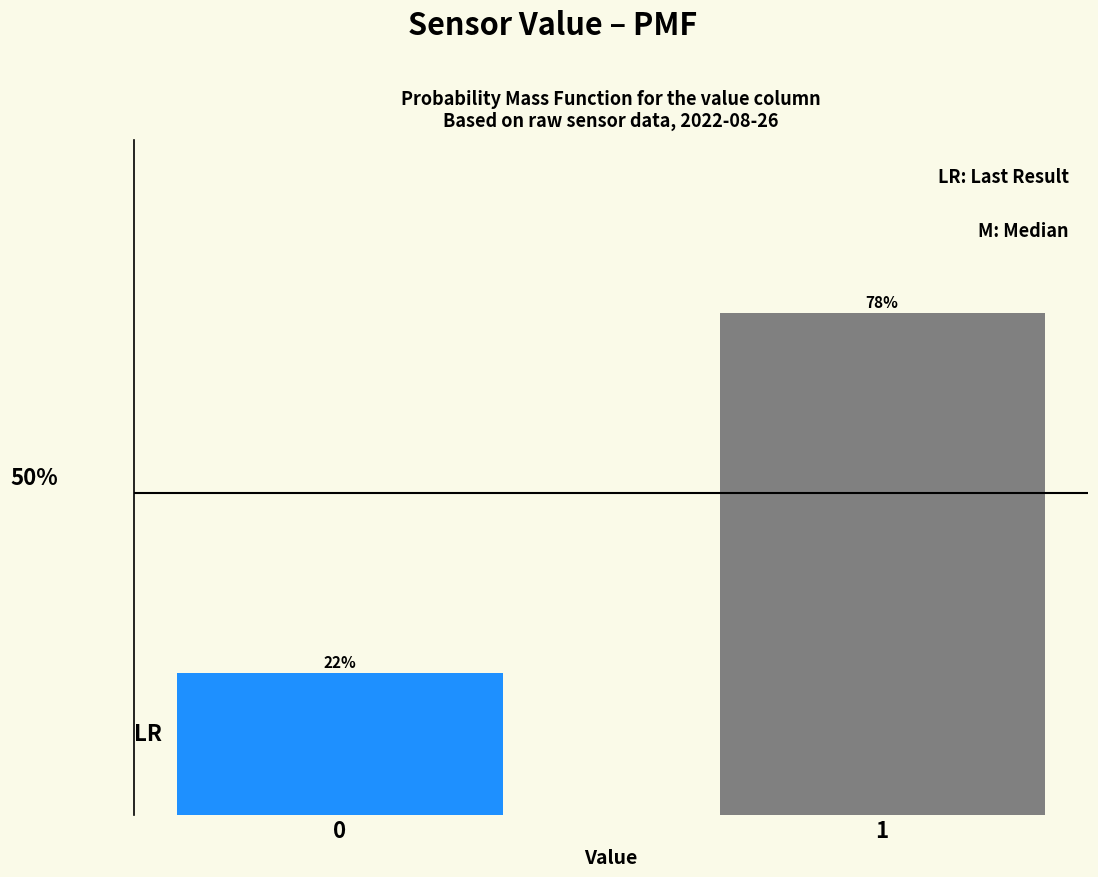

List the labels in order of value, smallest first.

0, 1